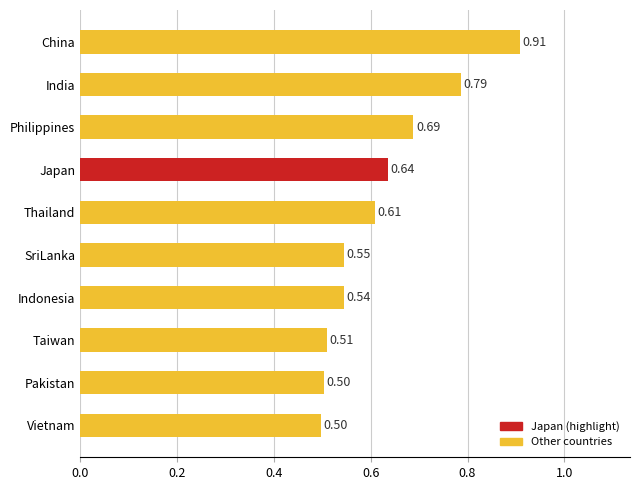

What is the change in value from Taiwan to Japan?

+0.1